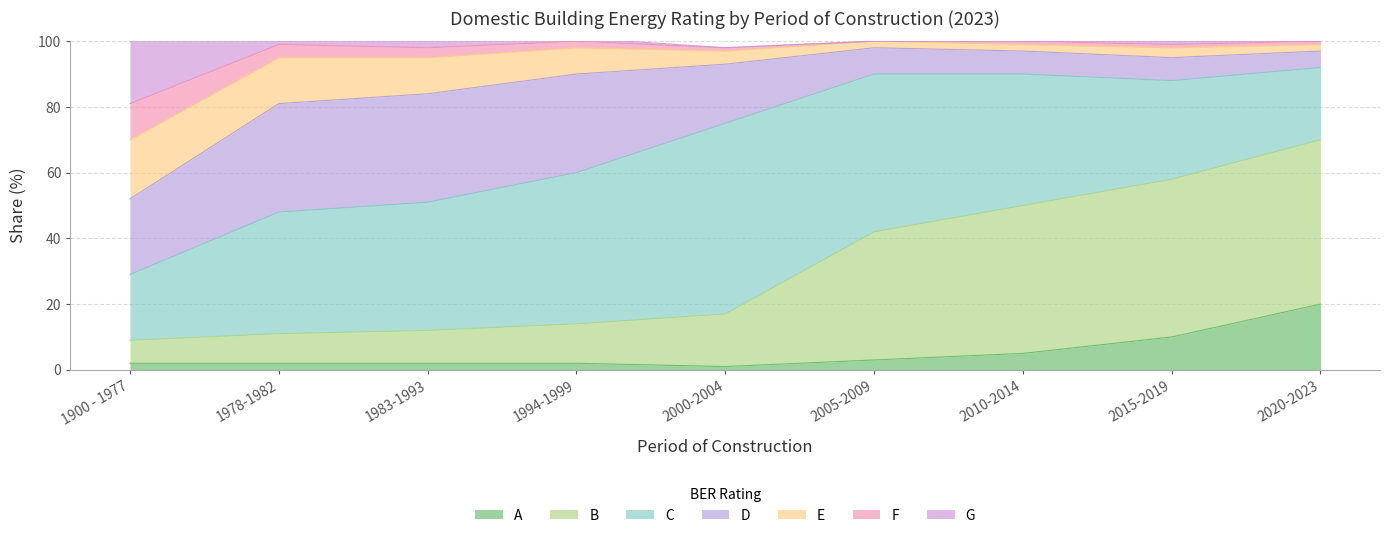

What position from the left is 2015-2019?

8